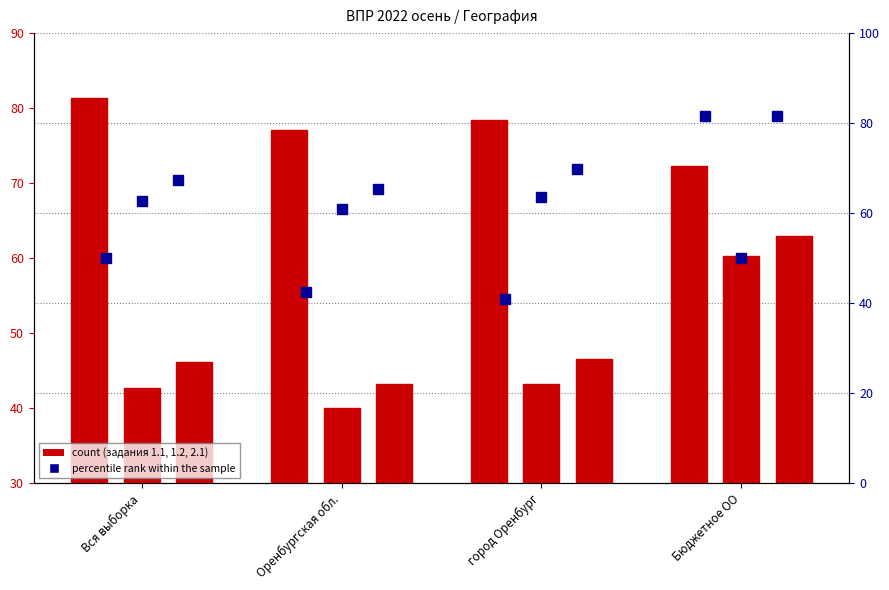

List the labels in order of 2.1 value, smallest first.

Оренбургская обл., Вся выборка, город Оренбург, Бюджетное ОО